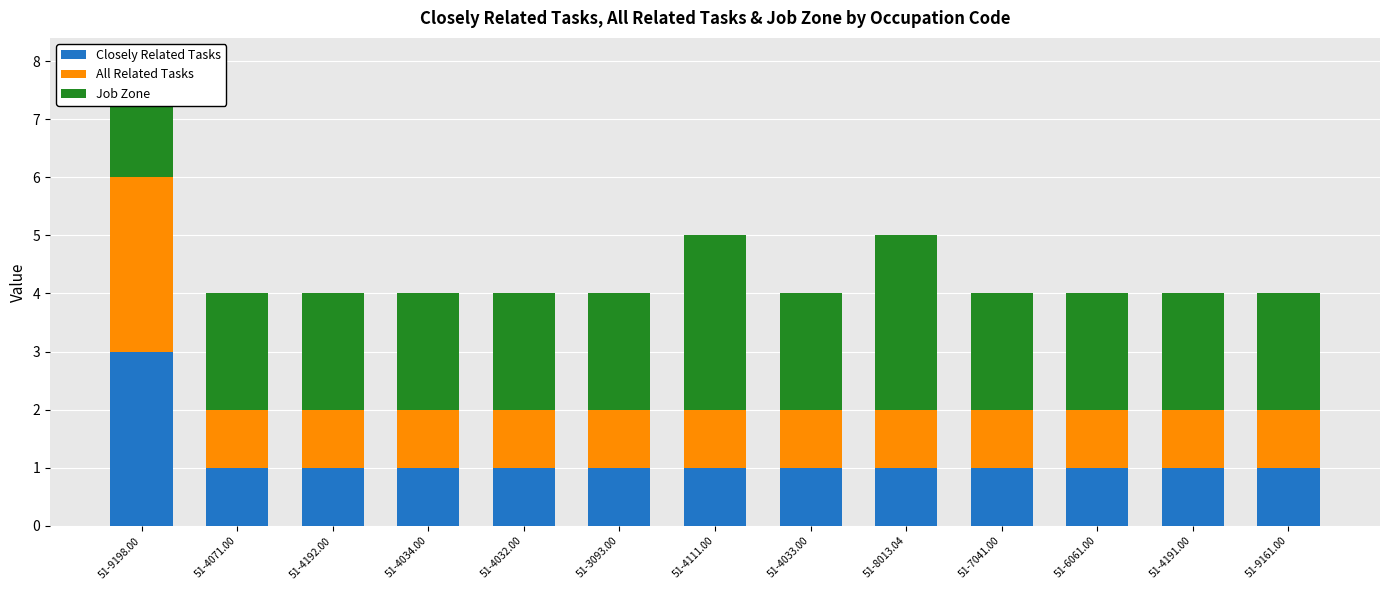

How many bars are there in each group?

3